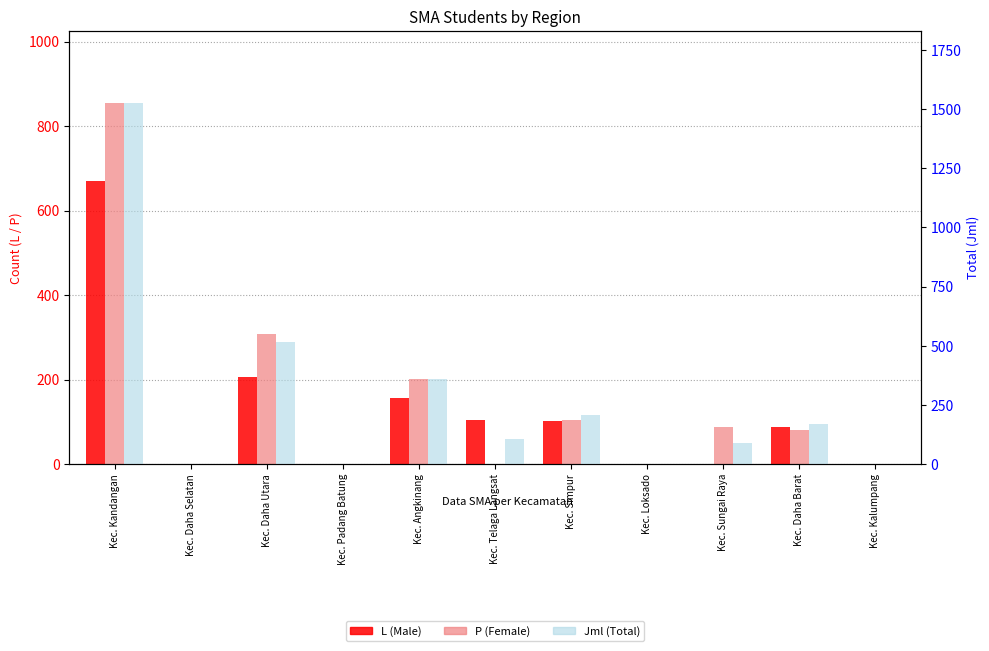

What is the value of the P (Female) bar at the 10th from the left?

80